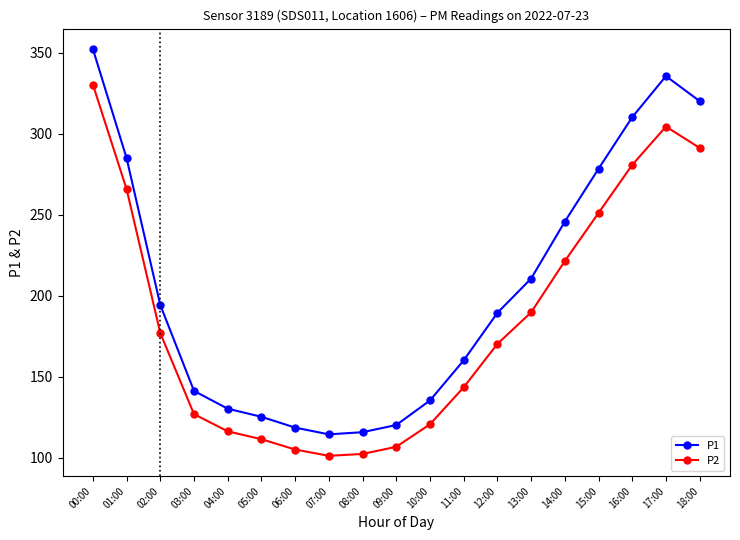

Which series has the widest spread of values?

P1